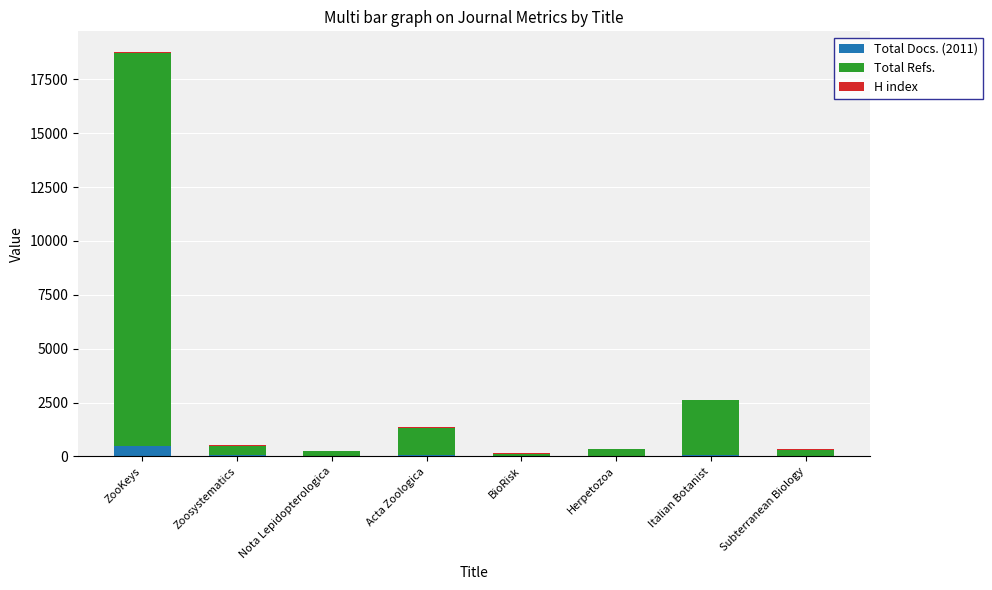

At which category is the sum across all series the highest?

ZooKeys